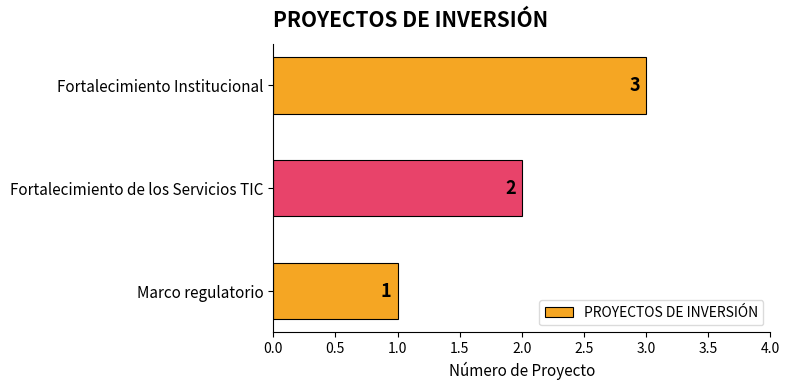

Where is the data nearest to the value 2?

Fortalecimiento de los Servicios TIC